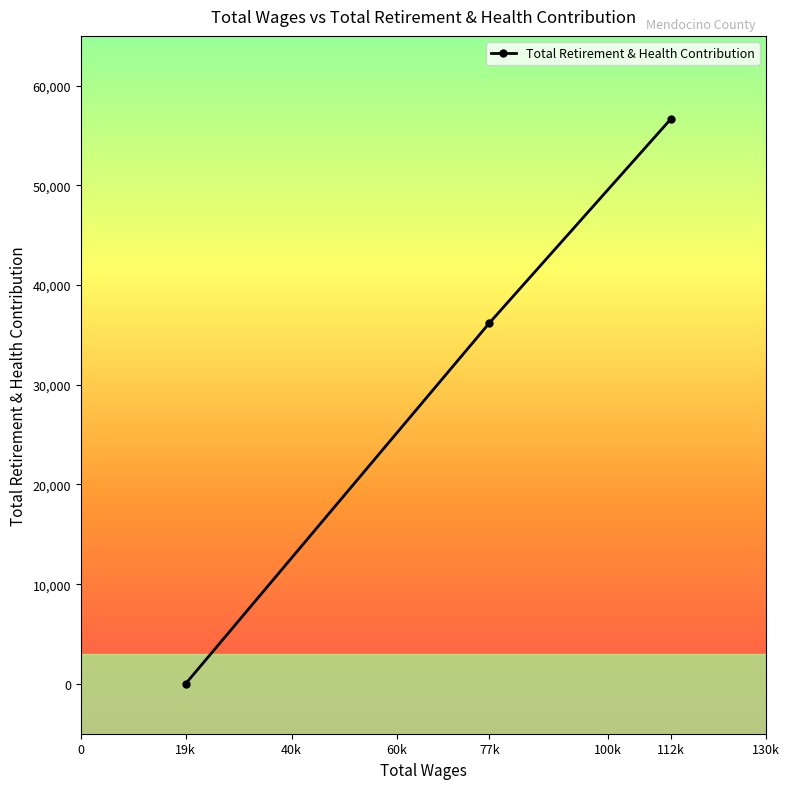

The value at 19k is 0. True or false?

True